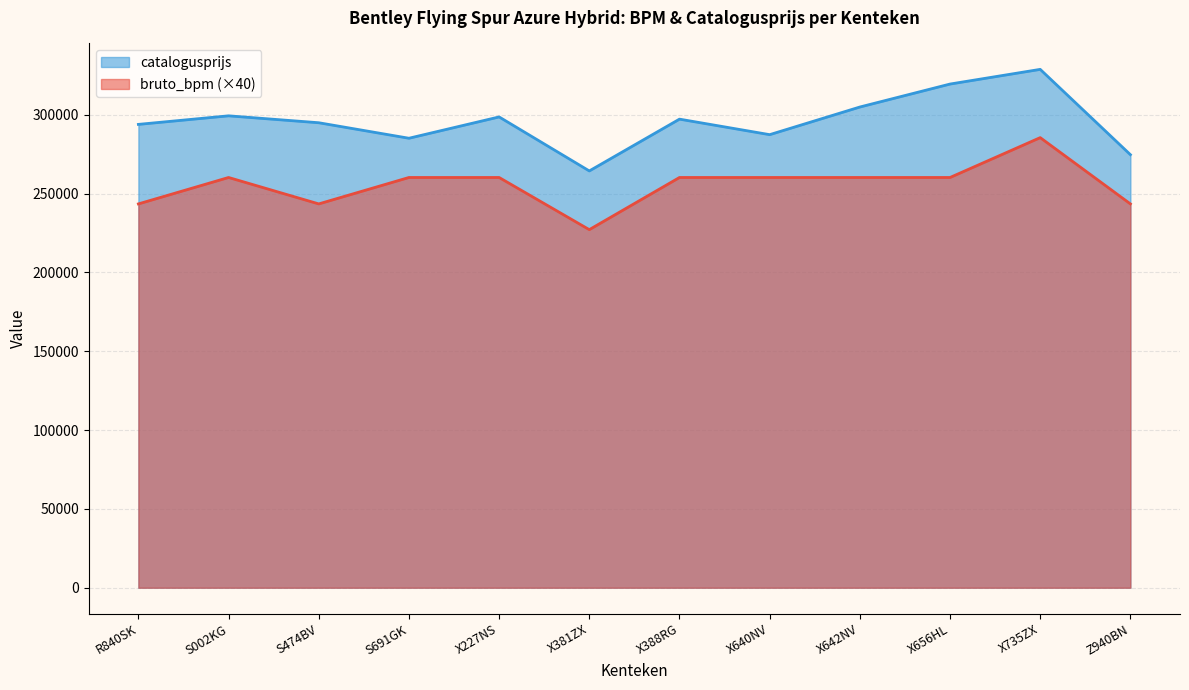

What is the highest value of the catalogusprijs series?

328773